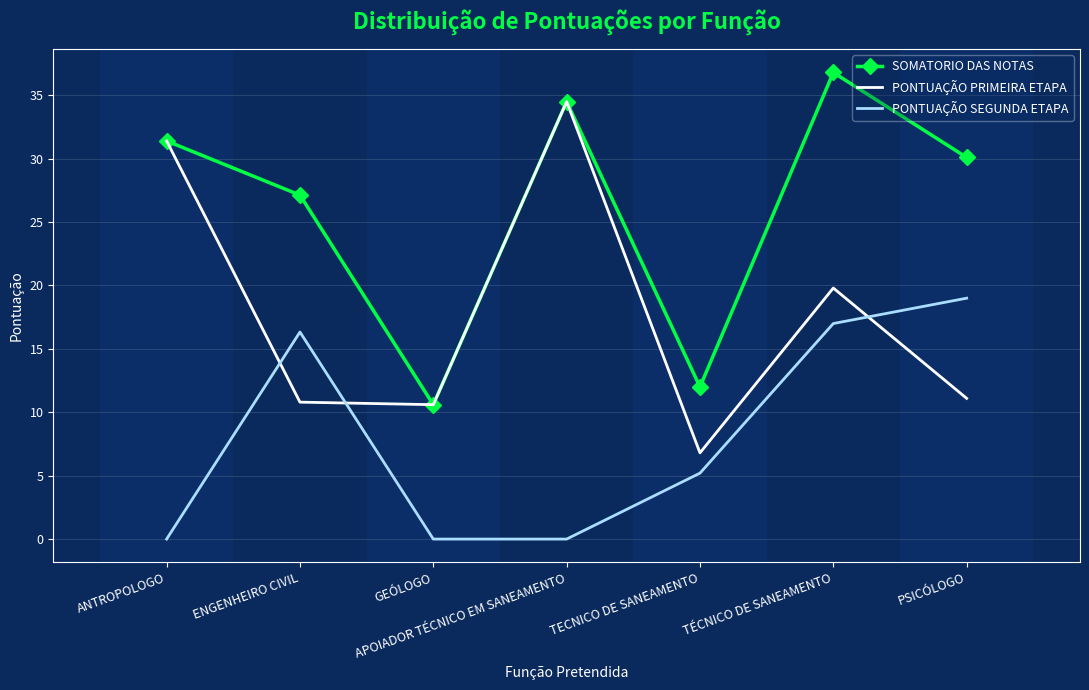

What is the maximum value shown in the chart?

36.8